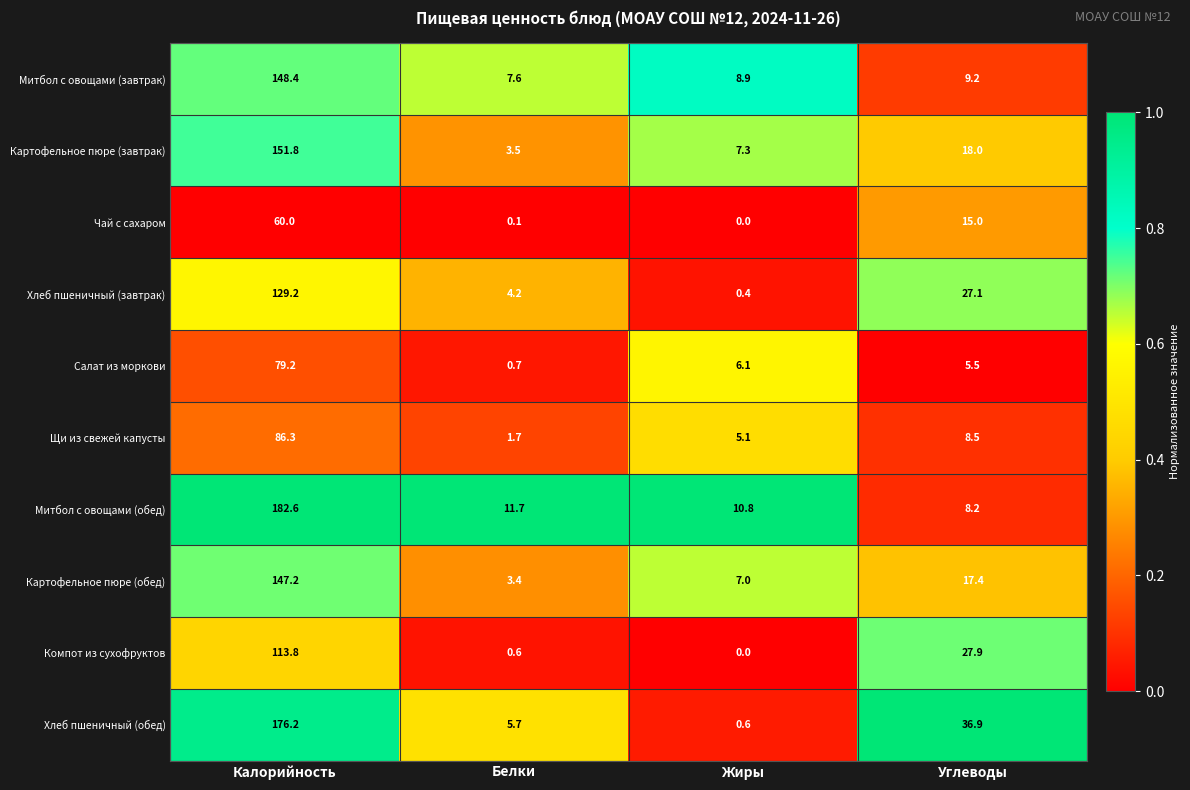

What is the sum of all Митбол с овощами (обед) values?

213.3